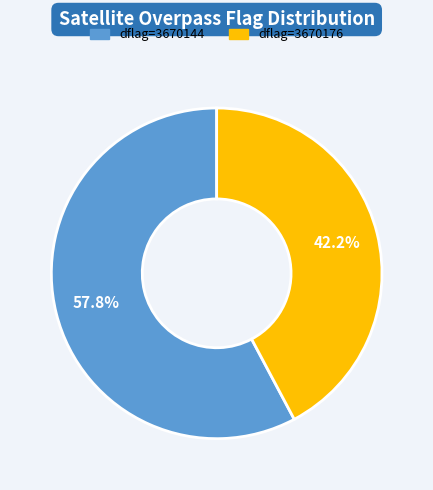

Is there a majority slice in this chart?

Yes